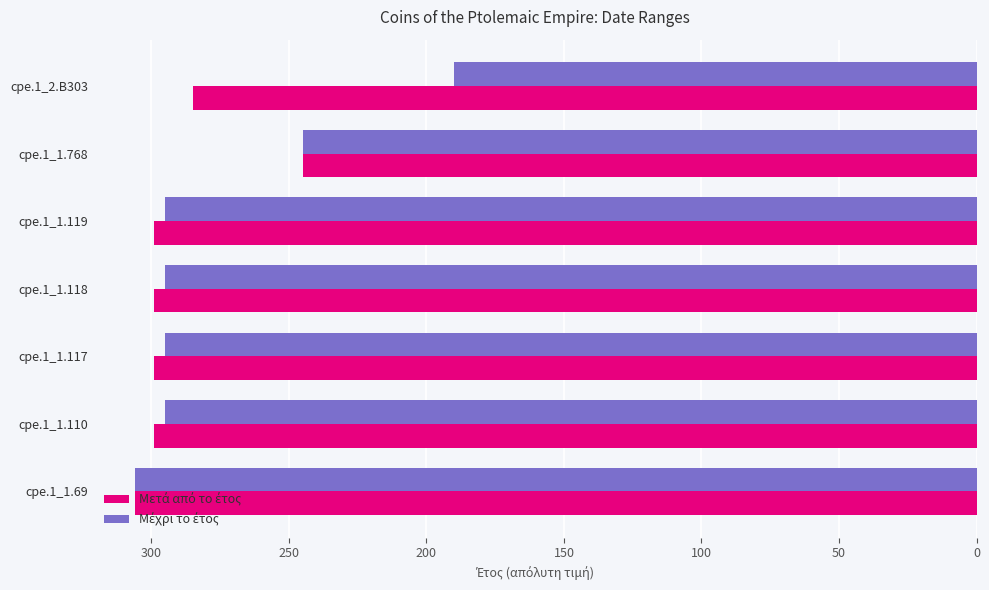

What is the total value across all series at cpe.1_1.119?

594